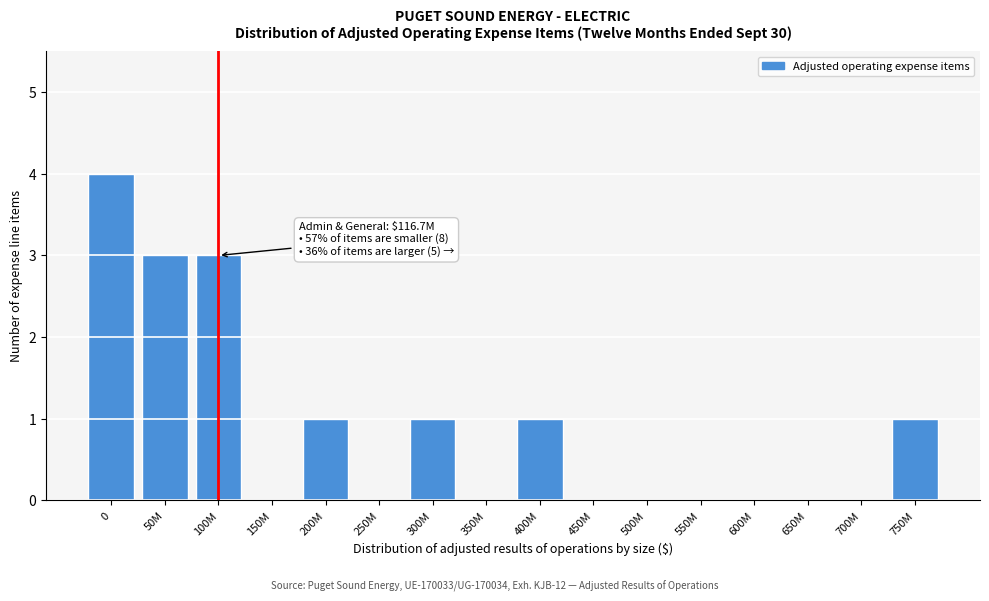

Reading right to left, list all the values displayed in this chart.

750M=1	700M=0	650M=0	600M=0	550M=0	500M=0	450M=0	400M=1	350M=0	300M=1	250M=0	200M=1	150M=0	100M=3	50M=3	0=4